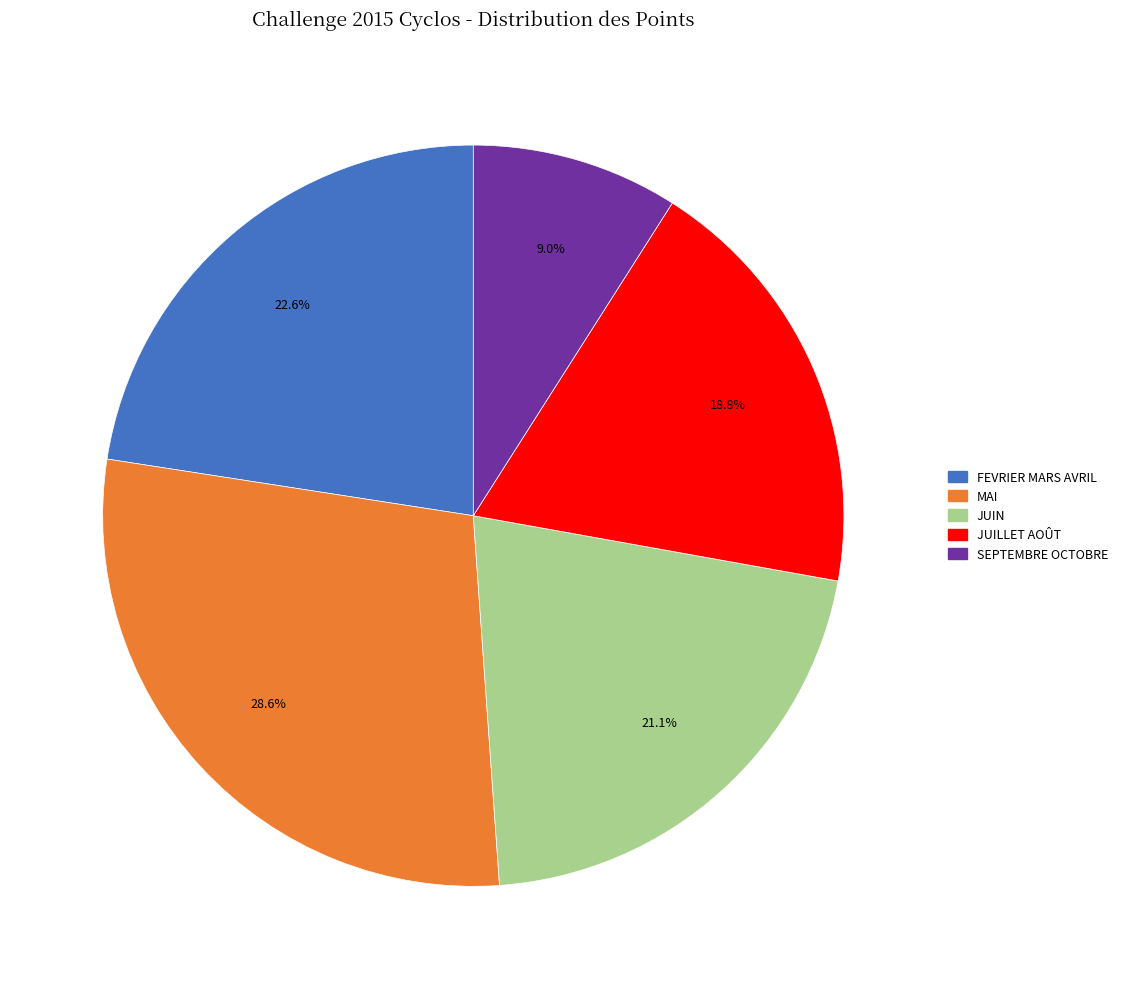

What is the smallest slice in the pie chart?

SEPTEMBRE OCTOBRE